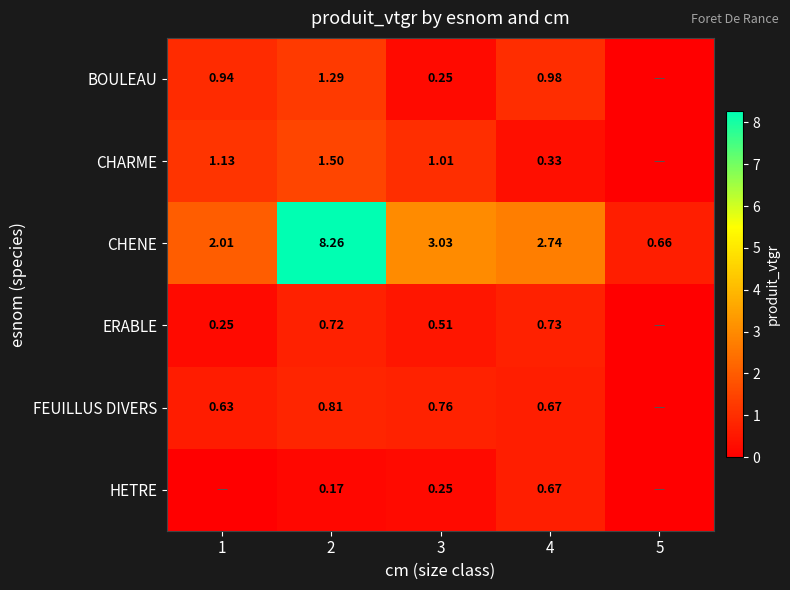

Is the value of CHENE at 2 greater than the value of BOULEAU at 2?

Yes